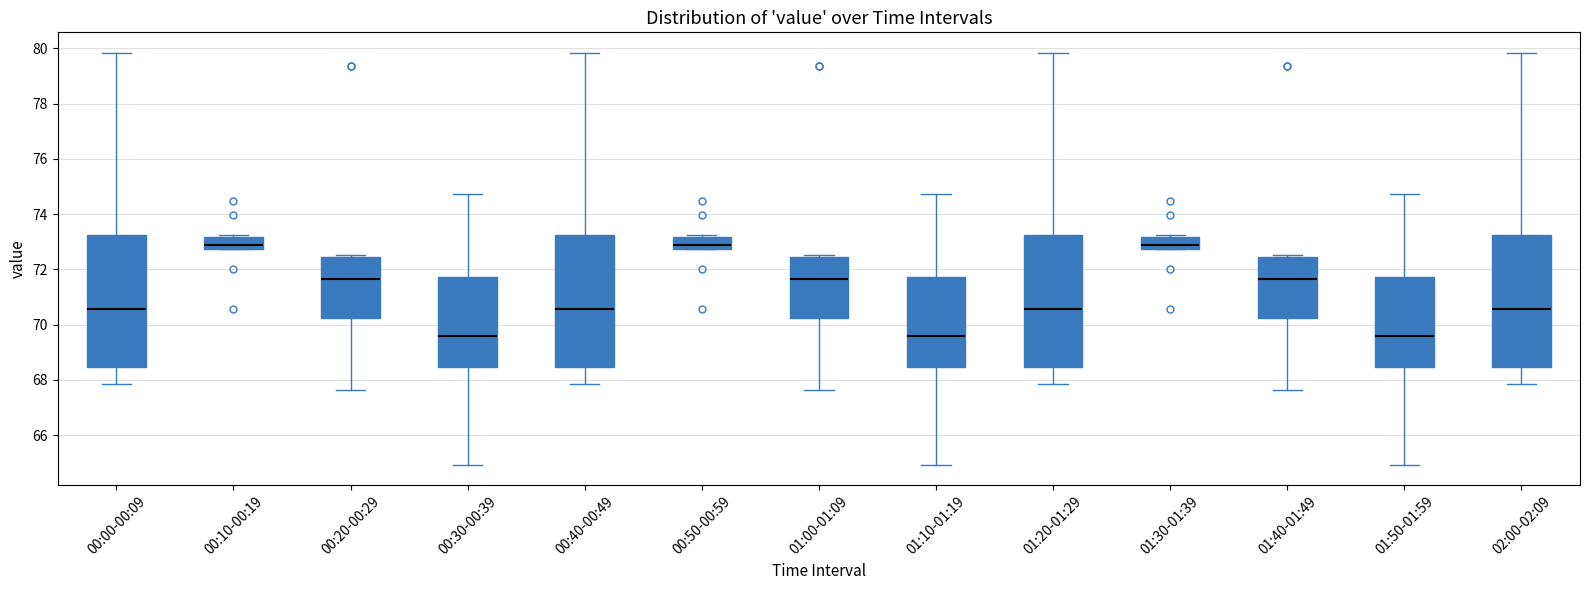

Reading left to right, transcribe this box plot: for each box, give where its median line is, the range the box spans, and where its two whiskers end, as read against the y-axis. The values are not printed on the chart, so give them approximately, as read against the axis.

00:00-00:09: median 70.6, box 68.4 to 73.2, whiskers 67.8 to 79.8
00:10-00:19: median 72.8 (just above the box's lower edge), box 72.8 to 73.2, whiskers 72.8 to 73.2 (just above the box's upper edge)
00:20-00:29: median 71.6, box 70.2 to 72.4, whiskers 67.6 to 72.6
00:30-00:39: median 69.6, box 68.4 to 71.8, whiskers 65.0 to 74.8
00:40-00:49: median 70.6, box 68.4 to 73.2, whiskers 67.8 to 79.8
00:50-00:59: median 72.8 (just above the box's lower edge), box 72.8 to 73.2, whiskers 72.8 to 73.2 (just above the box's upper edge)
01:00-01:09: median 71.6, box 70.2 to 72.4, whiskers 67.6 to 72.6
01:10-01:19: median 69.6, box 68.4 to 71.8, whiskers 65.0 to 74.8
01:20-01:29: median 70.6, box 68.4 to 73.2, whiskers 67.8 to 79.8
01:30-01:39: median 72.8 (just above the box's lower edge), box 72.8 to 73.2, whiskers 72.8 to 73.2 (just above the box's upper edge)
01:40-01:49: median 71.6, box 70.2 to 72.4, whiskers 67.6 to 72.6
01:50-01:59: median 69.6, box 68.4 to 71.8, whiskers 65.0 to 74.8
02:00-02:09: median 70.6, box 68.4 to 73.2, whiskers 67.8 to 79.8